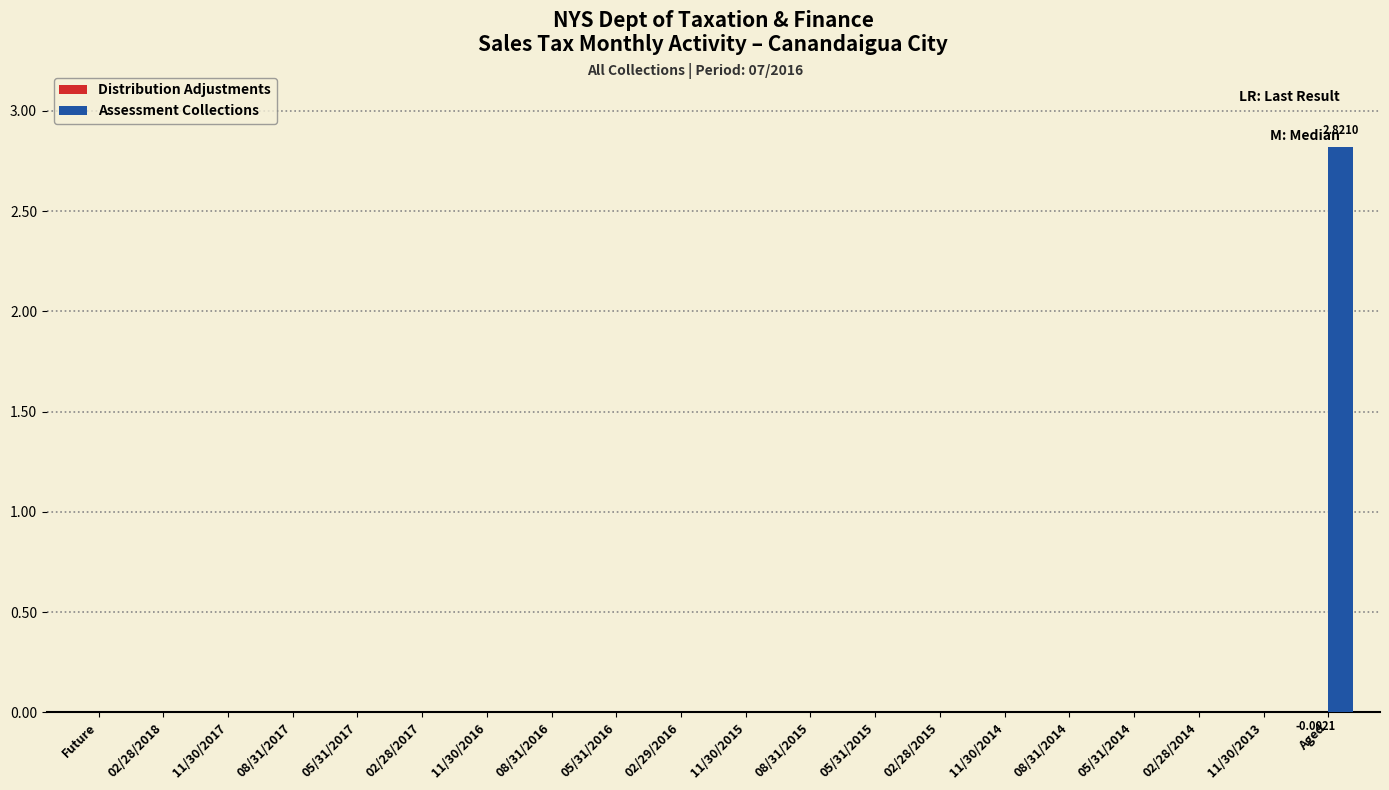

What is the sum of all Assessment Collections values?

2.8